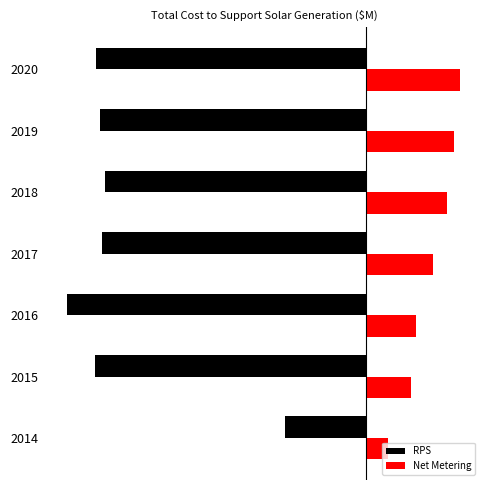

What is the average value of the Net Metering series?

59.5